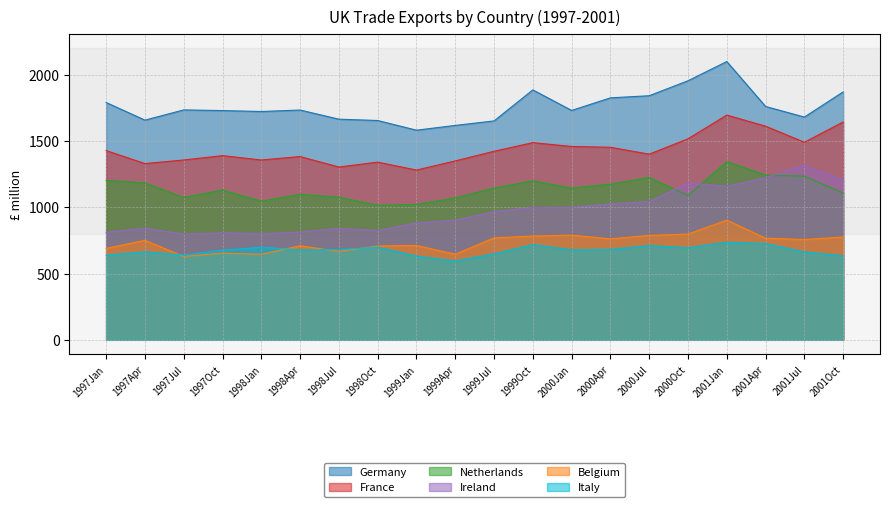

What is the difference between the Italy values at 2000Apr and 1998Oct?

17